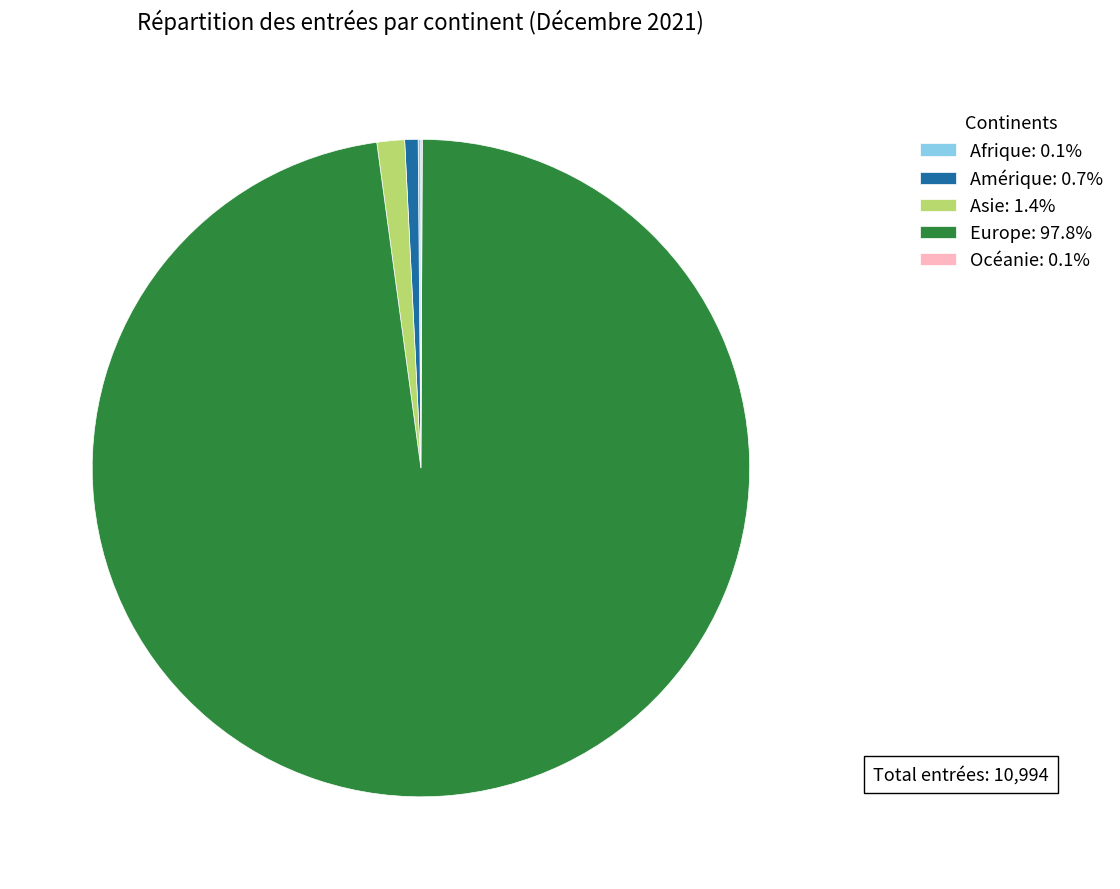

Is there any slice that represents more than half of the pie?

Yes